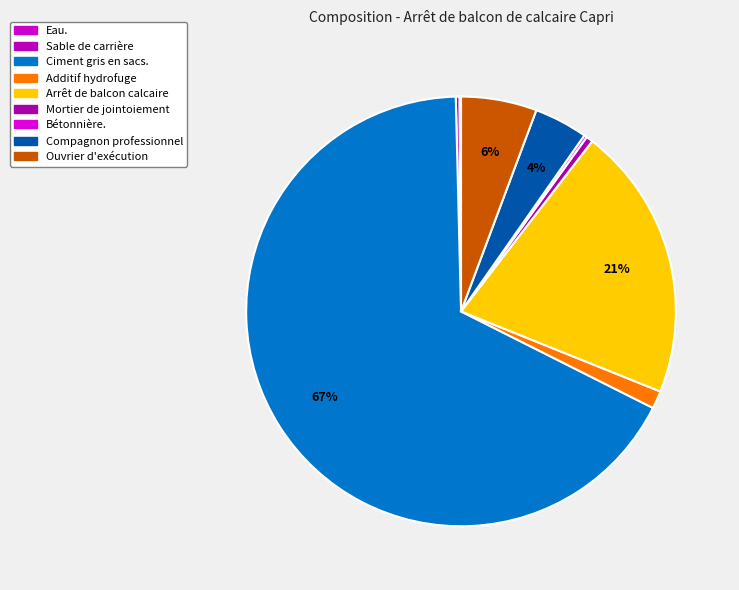

Is it true that Additif hydrofuge is 1% of the pie?

True